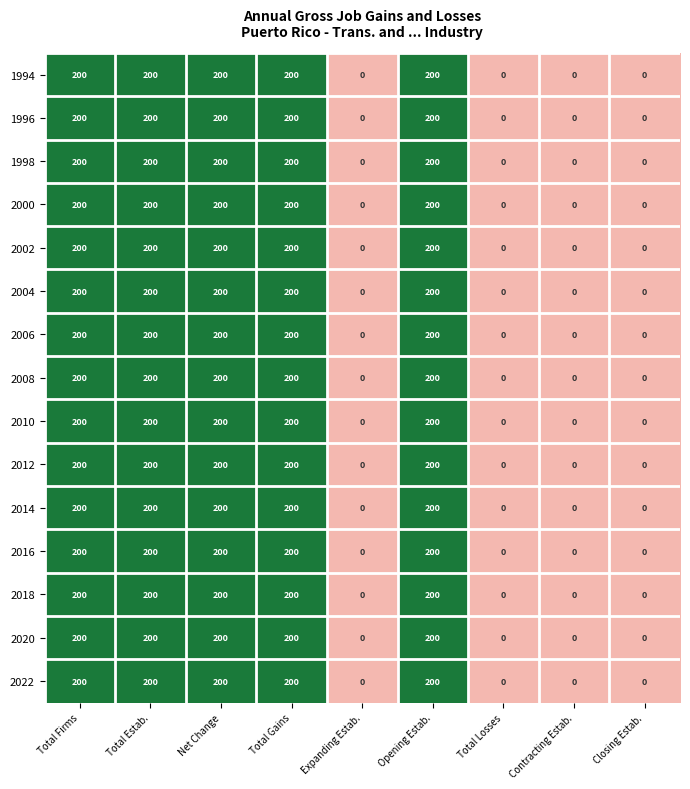

What is the sum of all 1996 values?

1000